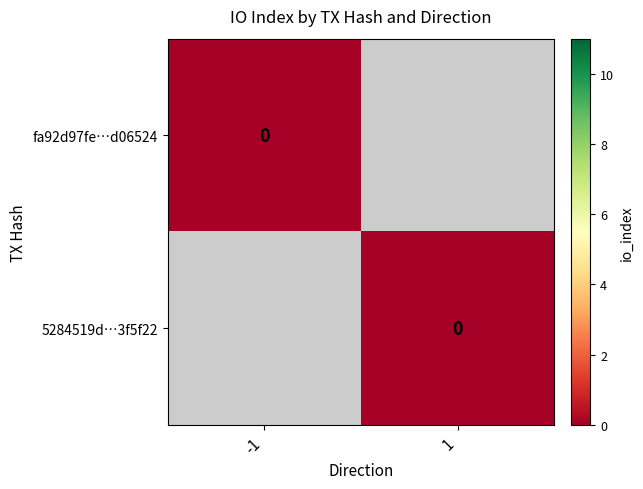

Rank the series at io_index from highest to lowest value.

5284519df3ff65ccee2bd6f666be9e59e3f5f22, fa92d97fe827d06524cea94ec12c9a53f4d3a7d